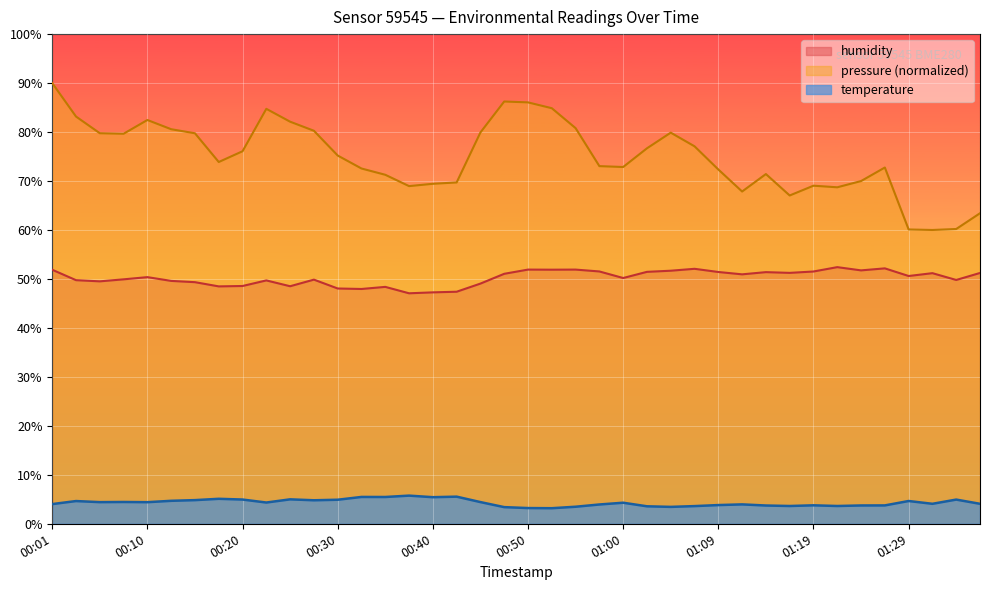

How many values in the humidity series are below 50?

18